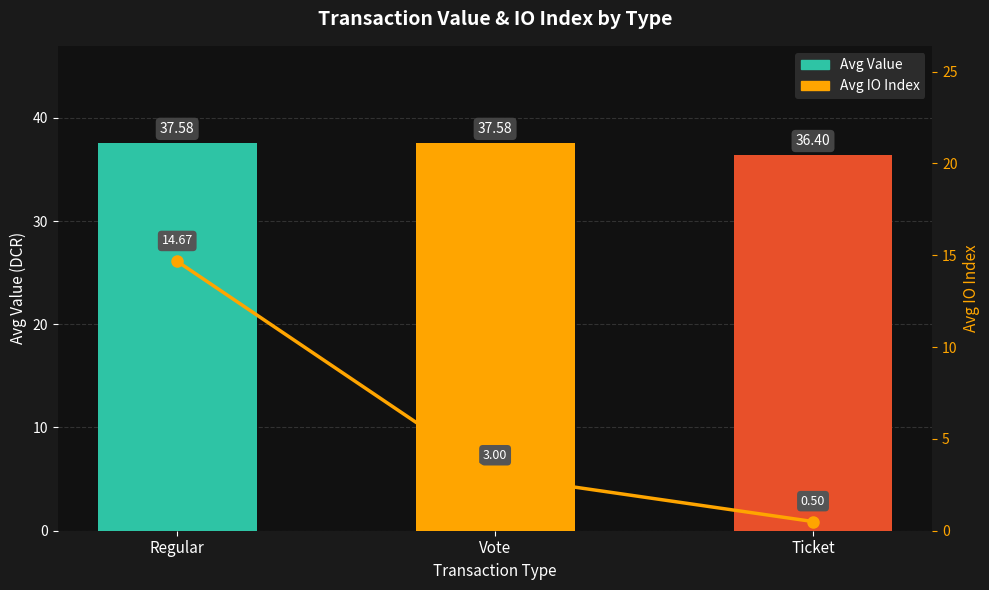

At which category is the sum across all series the highest?

Regular